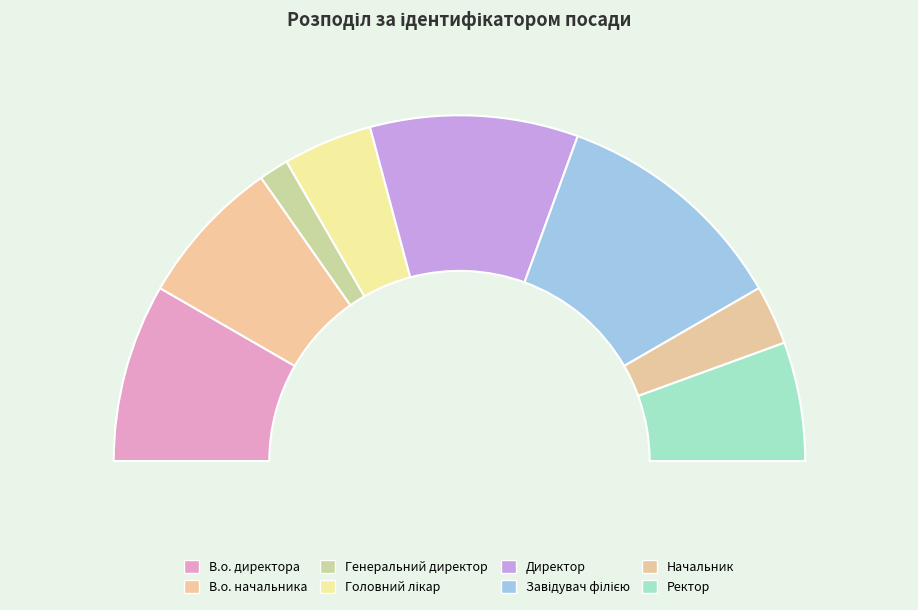

To the nearest percent, what is the difference between the Ректор and В.о. директора slice percentages?

6%